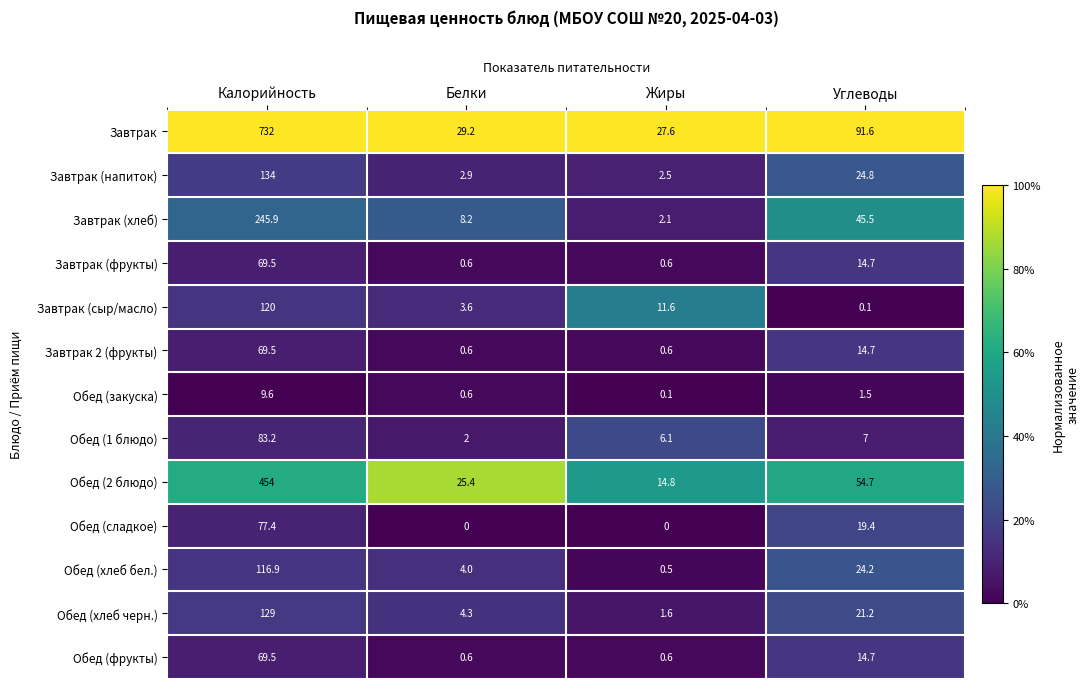

At which category is the sum across all series the highest?

Калорийность